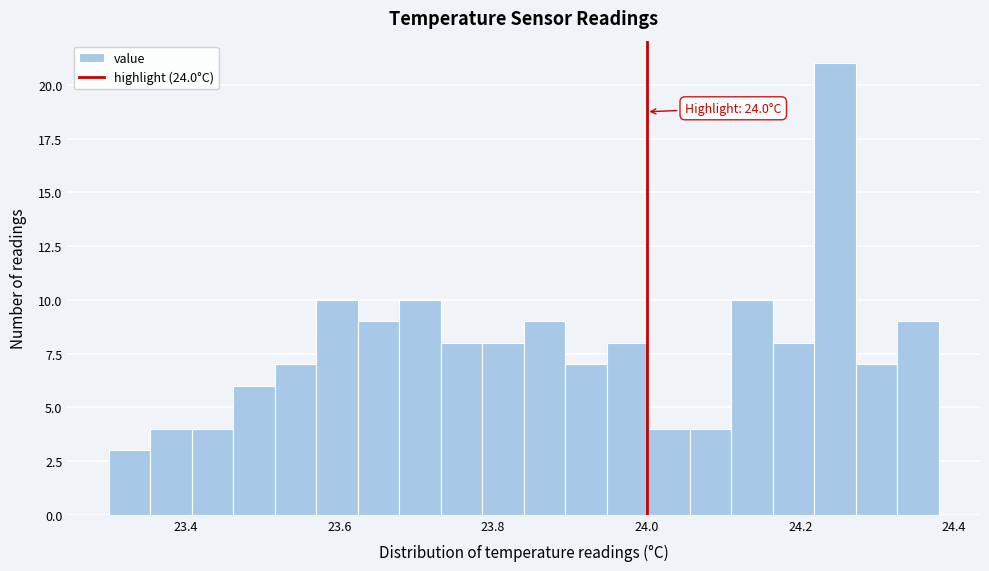

Read against the x-axis, roughly where is the centre of the tallest bar?

24.24